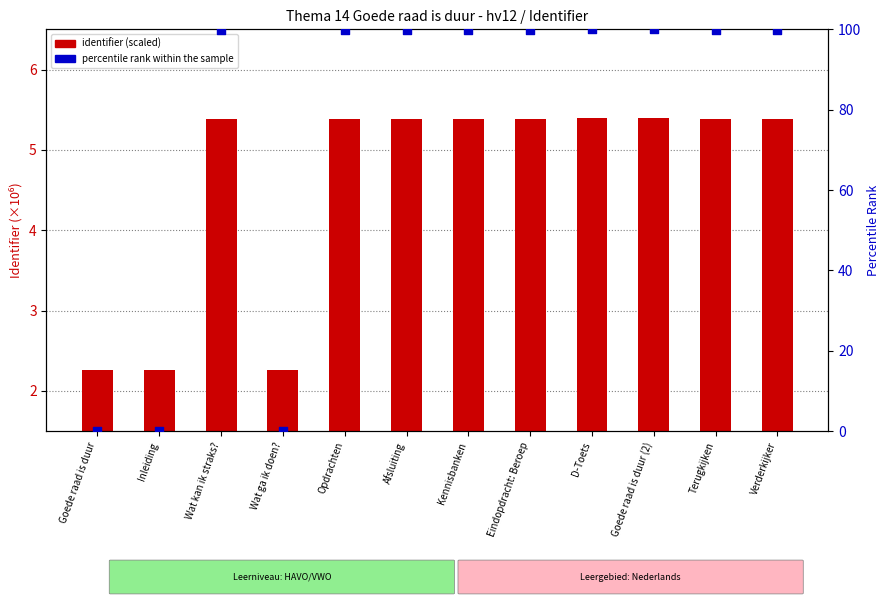

Which series contains the lowest Y value?

percentile rank within the sample